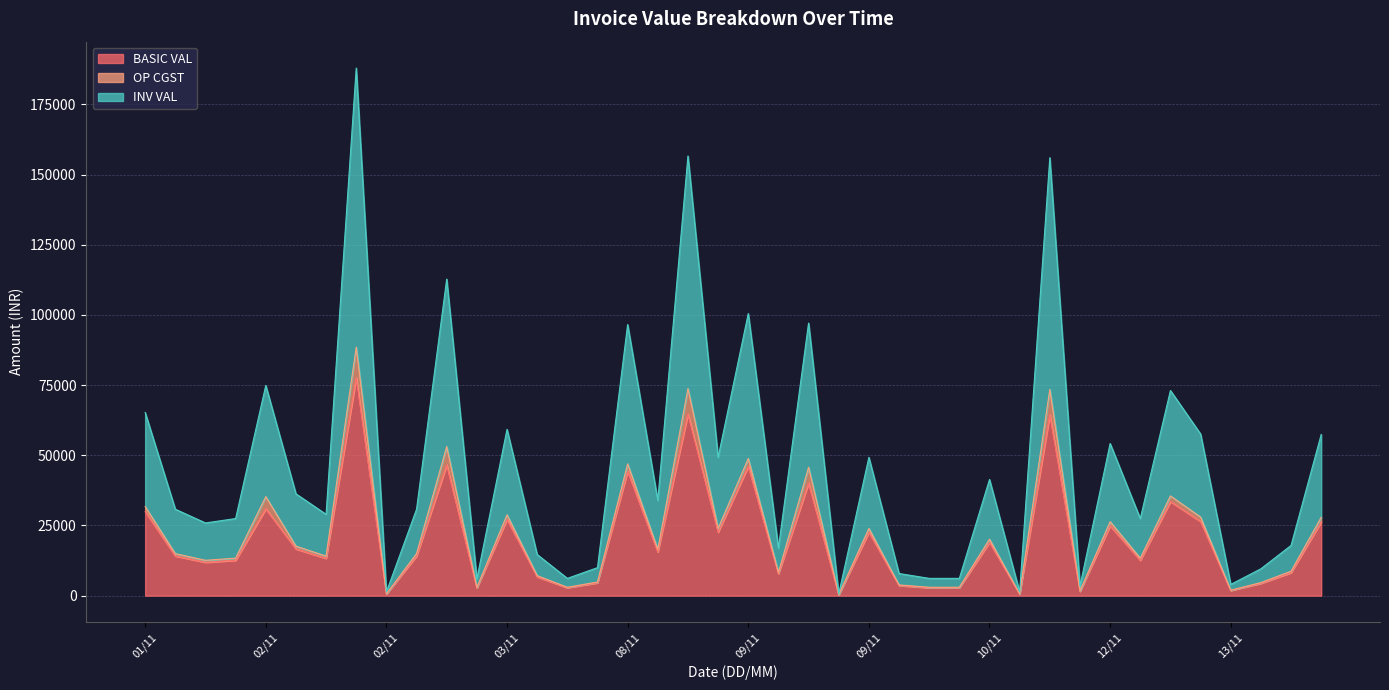

How many values in the BASIC VAL series exceed 14125?

19